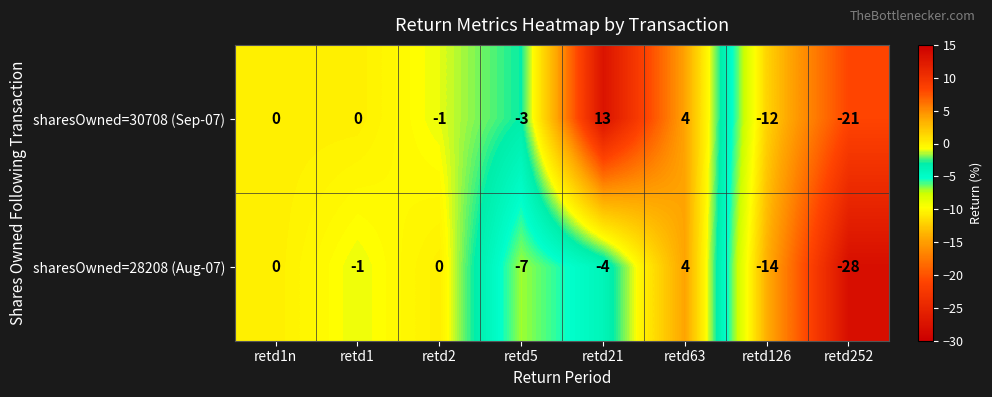

Which series changed the most between retd1n and retd126?

sharesOwned=28208 (Aug-07)